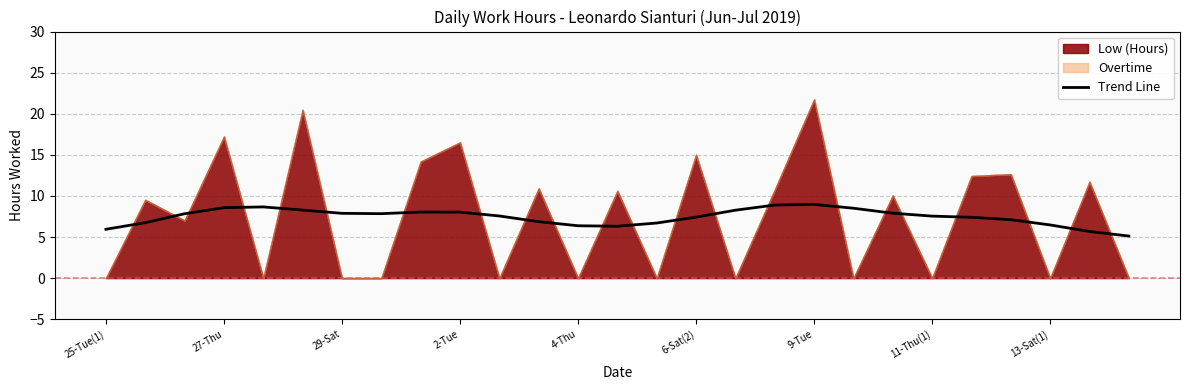

What is the minimum value for Trend Line?

5.1